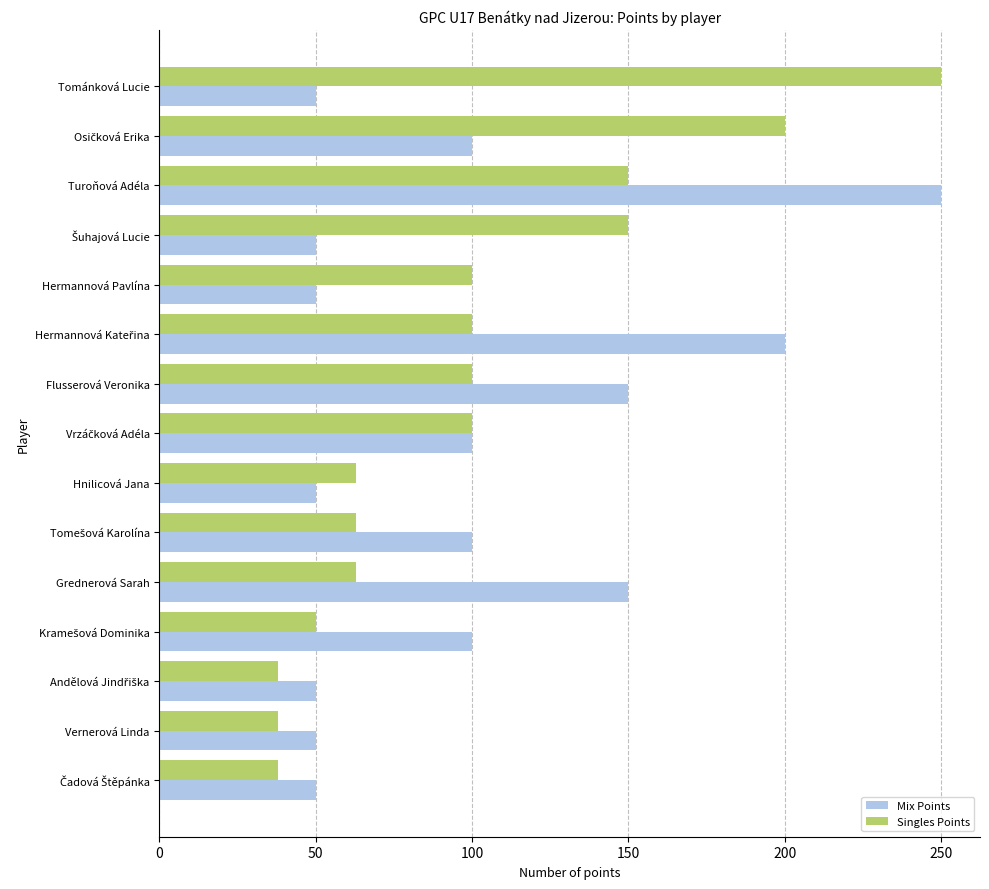

At which category is the sum across all series the highest?

Turoňová Adéla